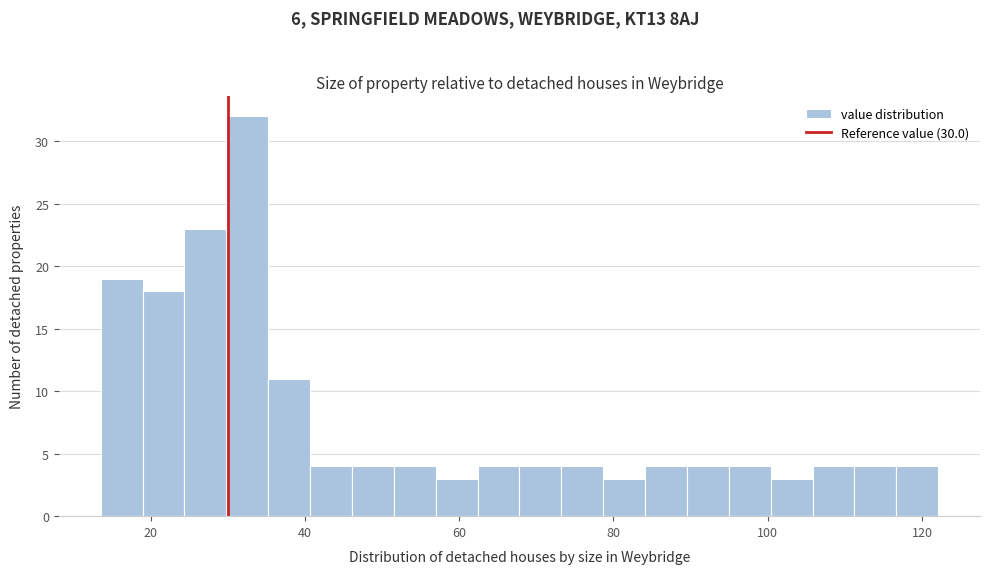

Read against the x-axis, roughly where is the centre of the tallest bar?

32